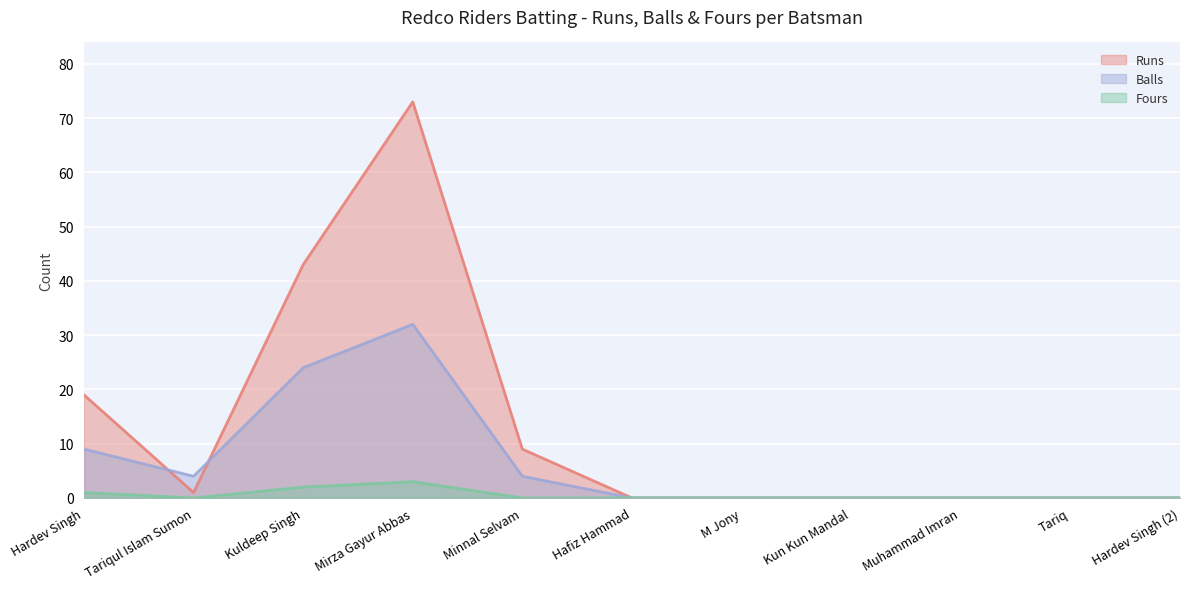

Rank the series at Kun Kun Mandal from highest to lowest value.

Runs, Balls, Fours